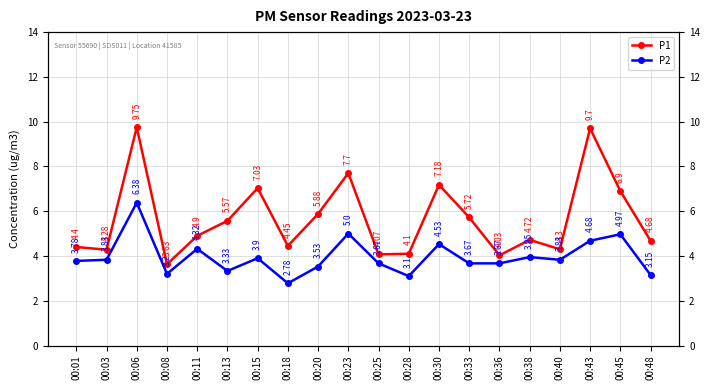

Rank the series by their average value, from lowest to highest.

P2, P1